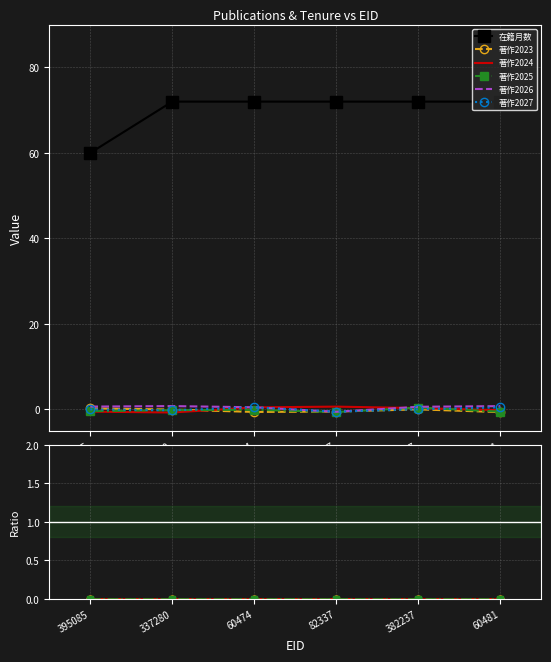

What is the total value across all series at 395085?

60